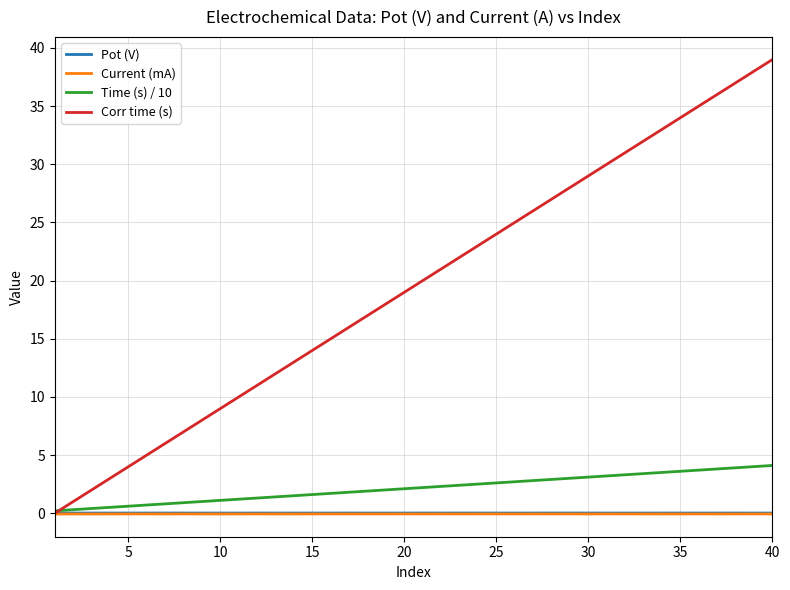

Which series has the largest total across all categories?

Corr time (s)